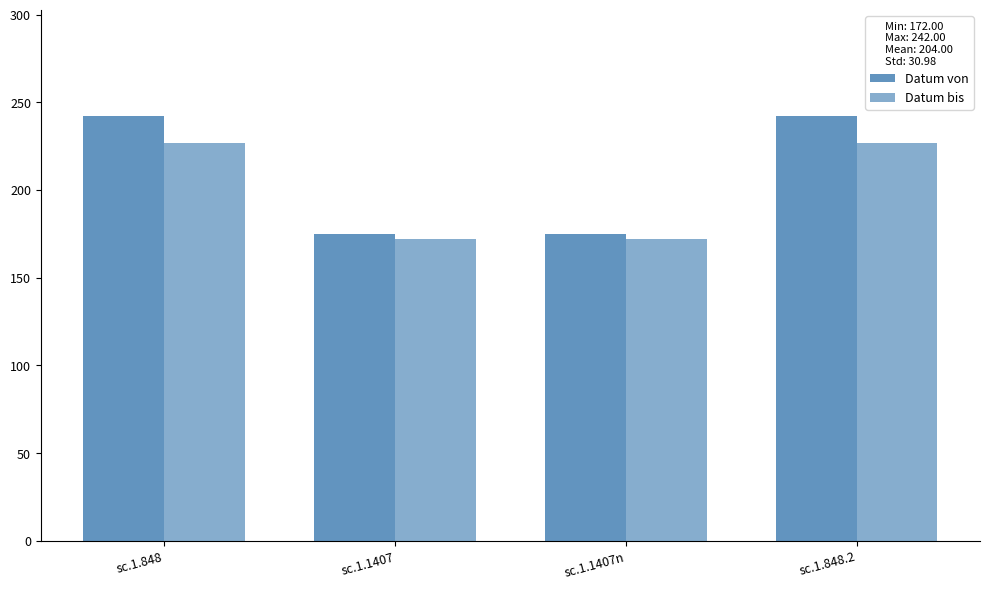

At which label is Datum von closest to 208?

sc.1.1407